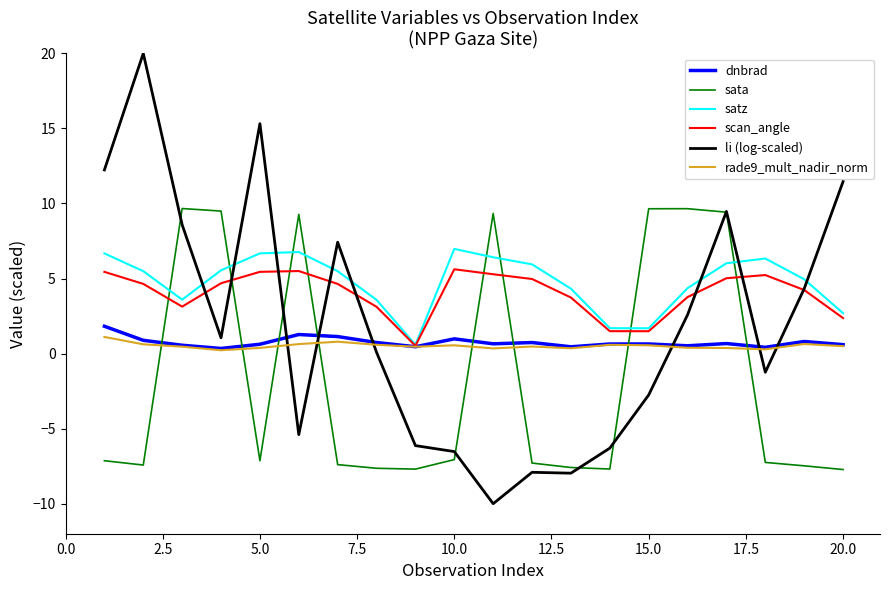

What is the minimum value for rade9_mult_nadir_norm?

0.2